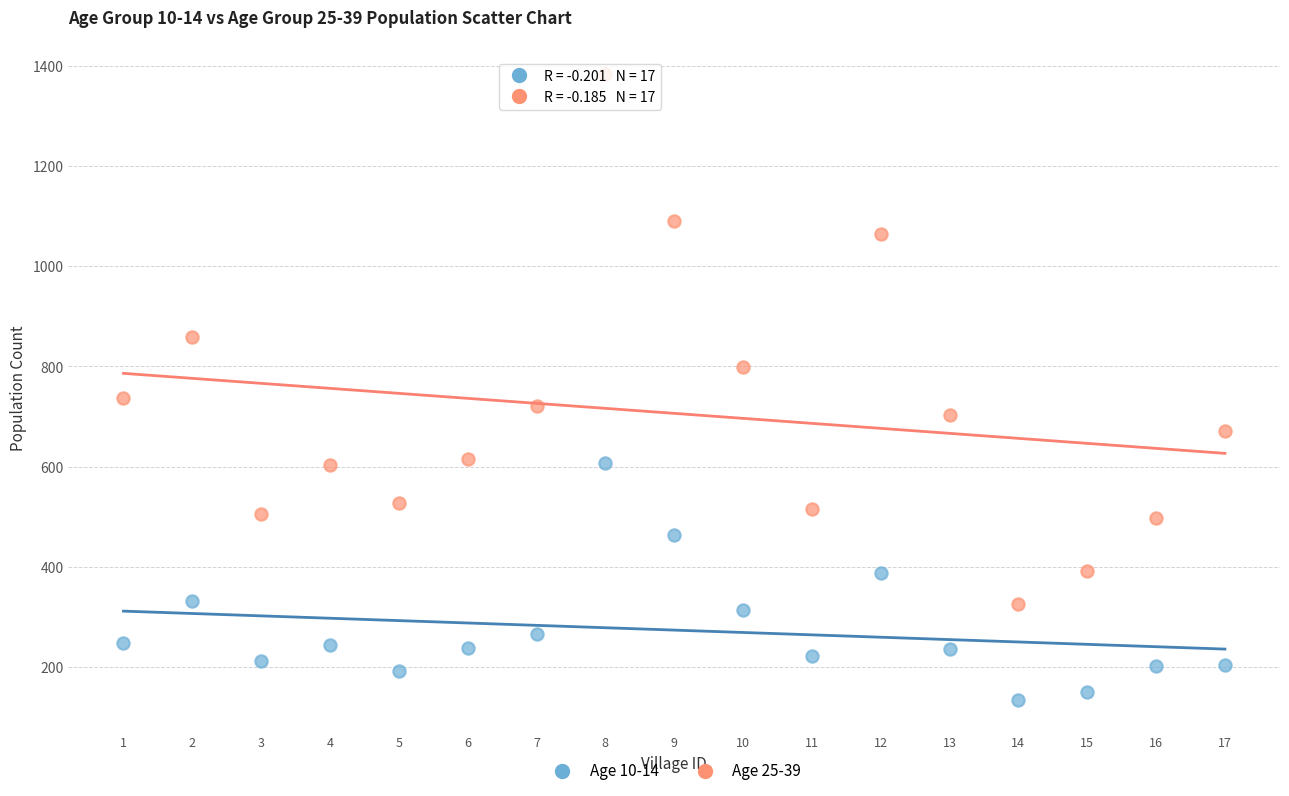

Across all series, what Y value is closest to 758?

738